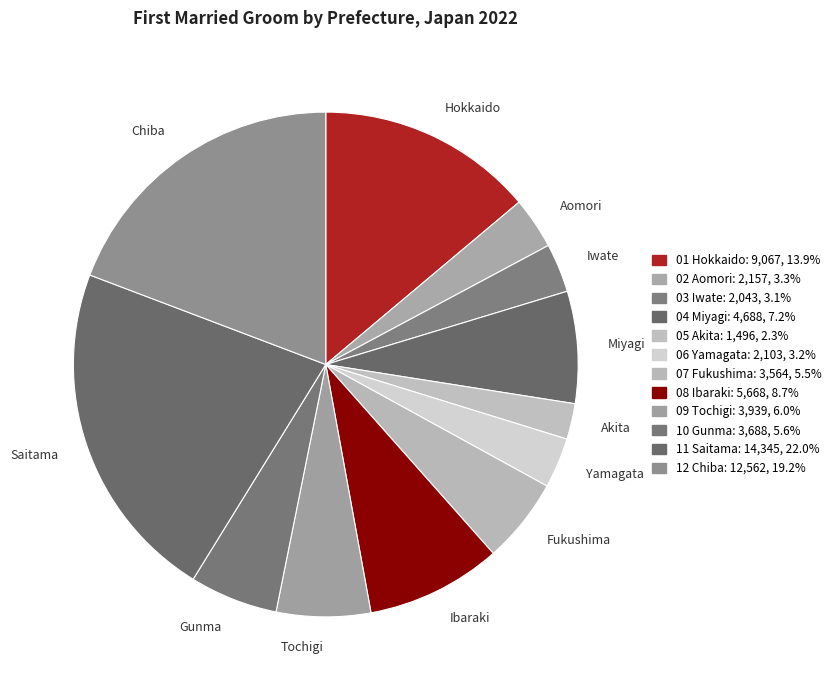

What is the largest slice in the pie chart?

Saitama